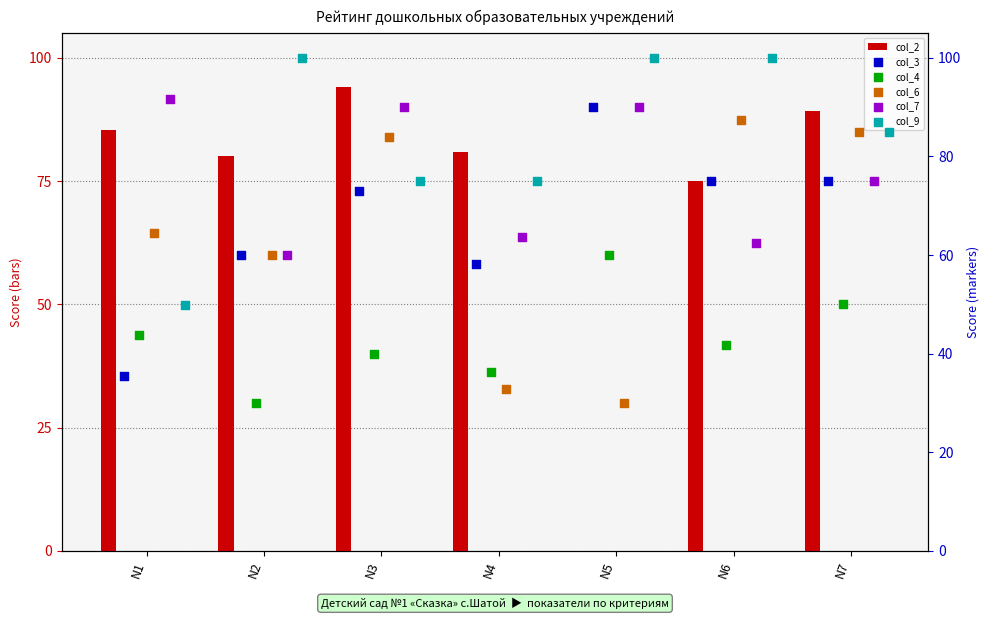

What are all the series names shown in the legend?

col_2, col_3, col_4, col_6, col_7, col_9